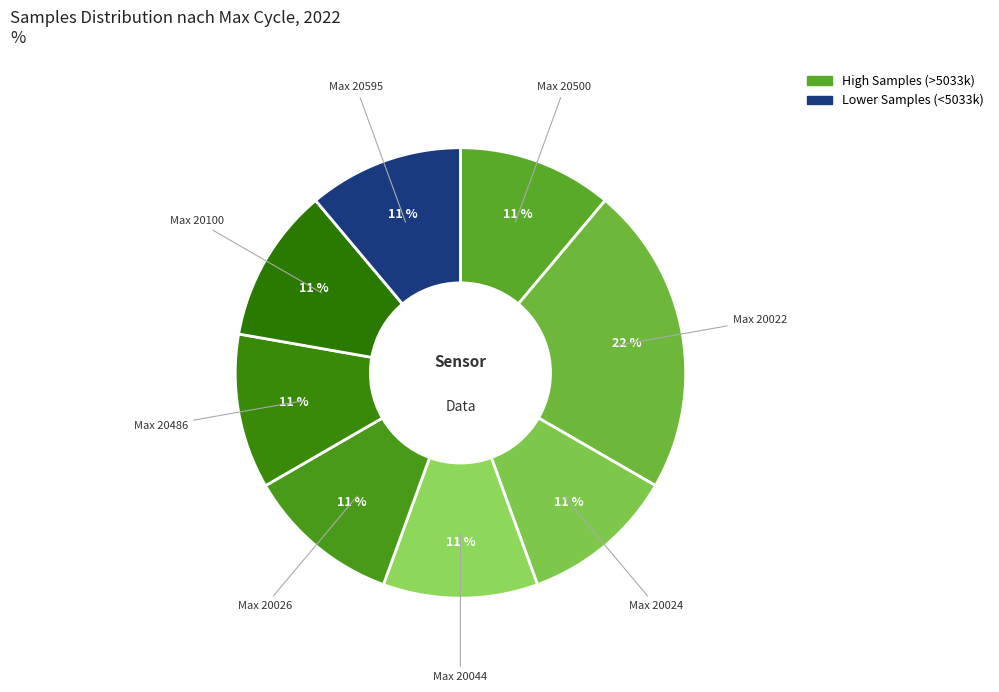

Count the number of slices in the pie.

8